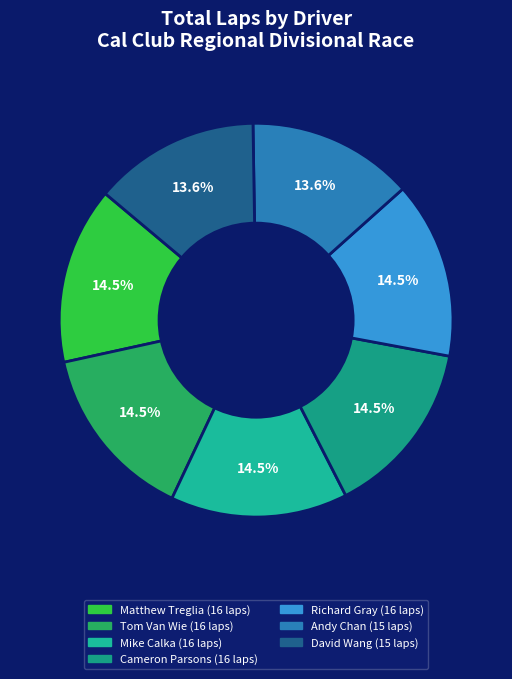

Does any single category account for the majority?

No